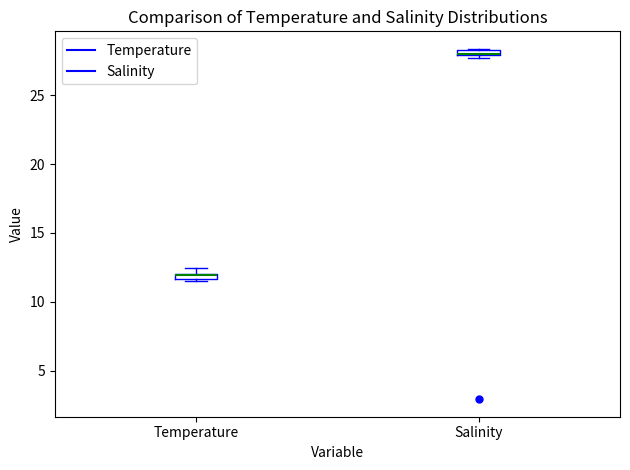

Where is the lower edge of the box for Salinity on the y-axis? The values are not printed on the chart, so give them approximately, as read against the axis.

28.0